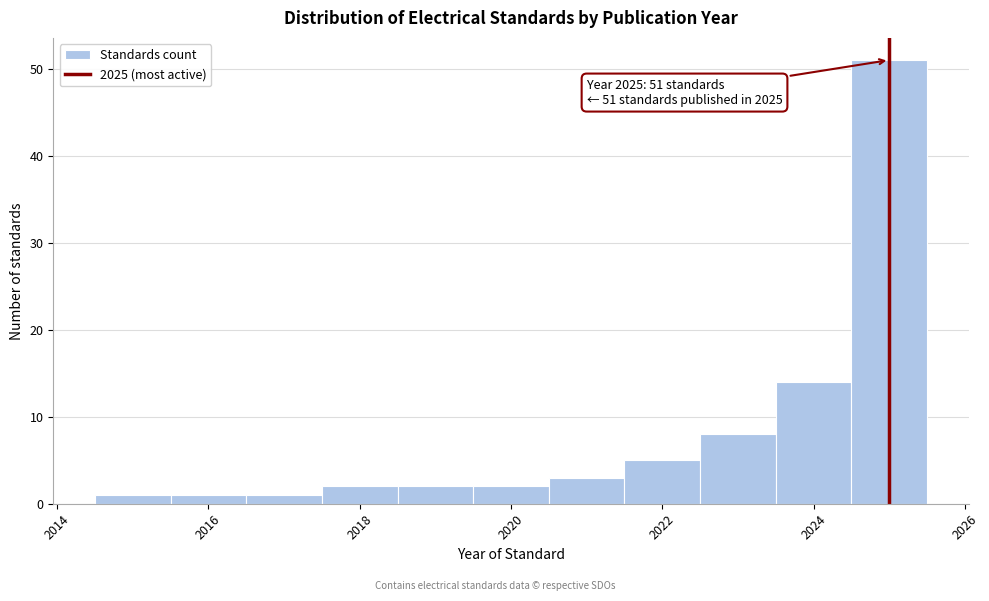

Which range on the x-axis has the tallest bar?

2024.5 to 2025.5